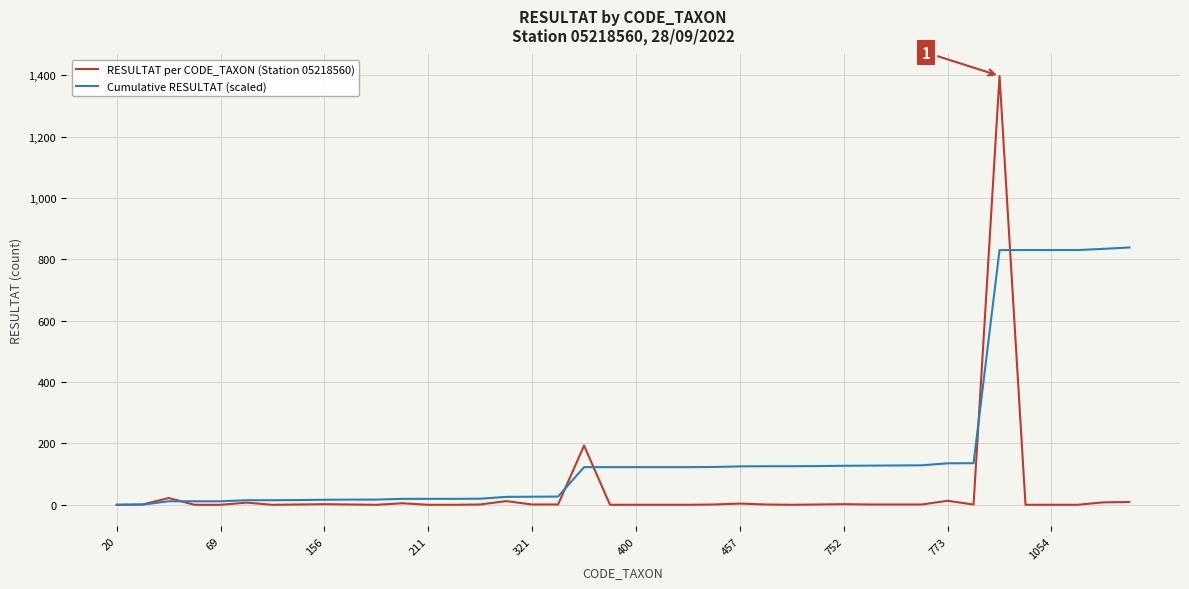

Which series has the largest range (max minus min)?

RESULTAT per CODE_TAXON (Station 05218560)